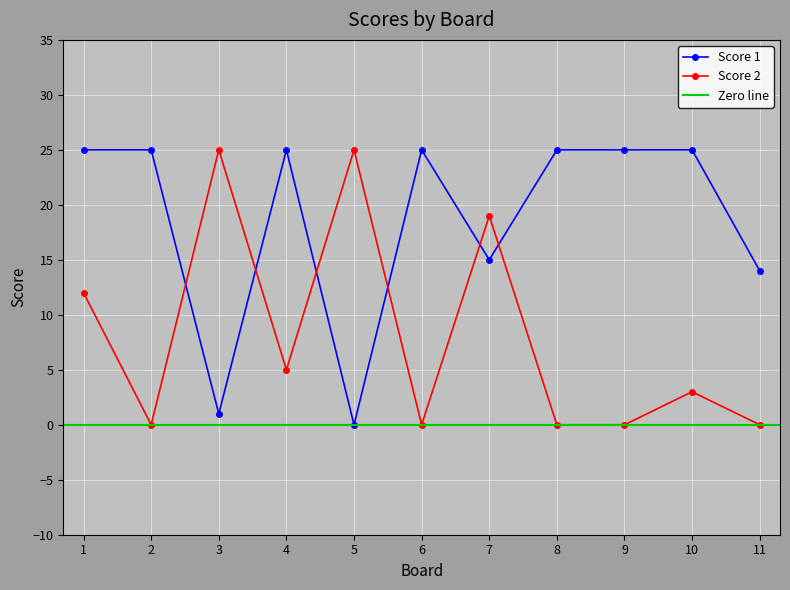

How many positive values does the Score 1 series have?

10